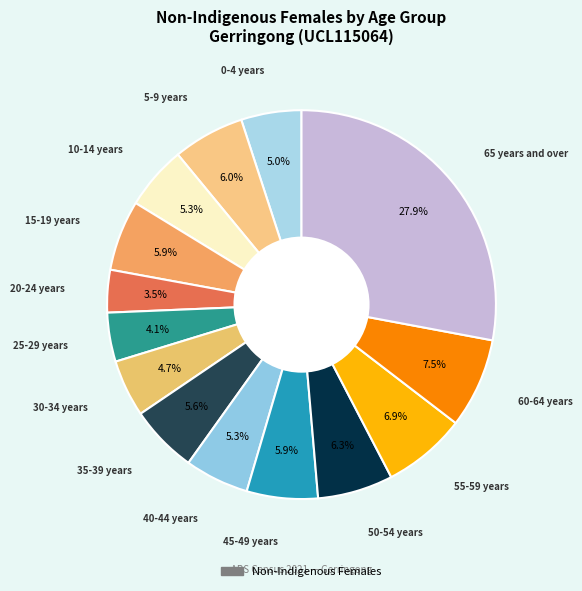

How many slices are in this pie chart?

14